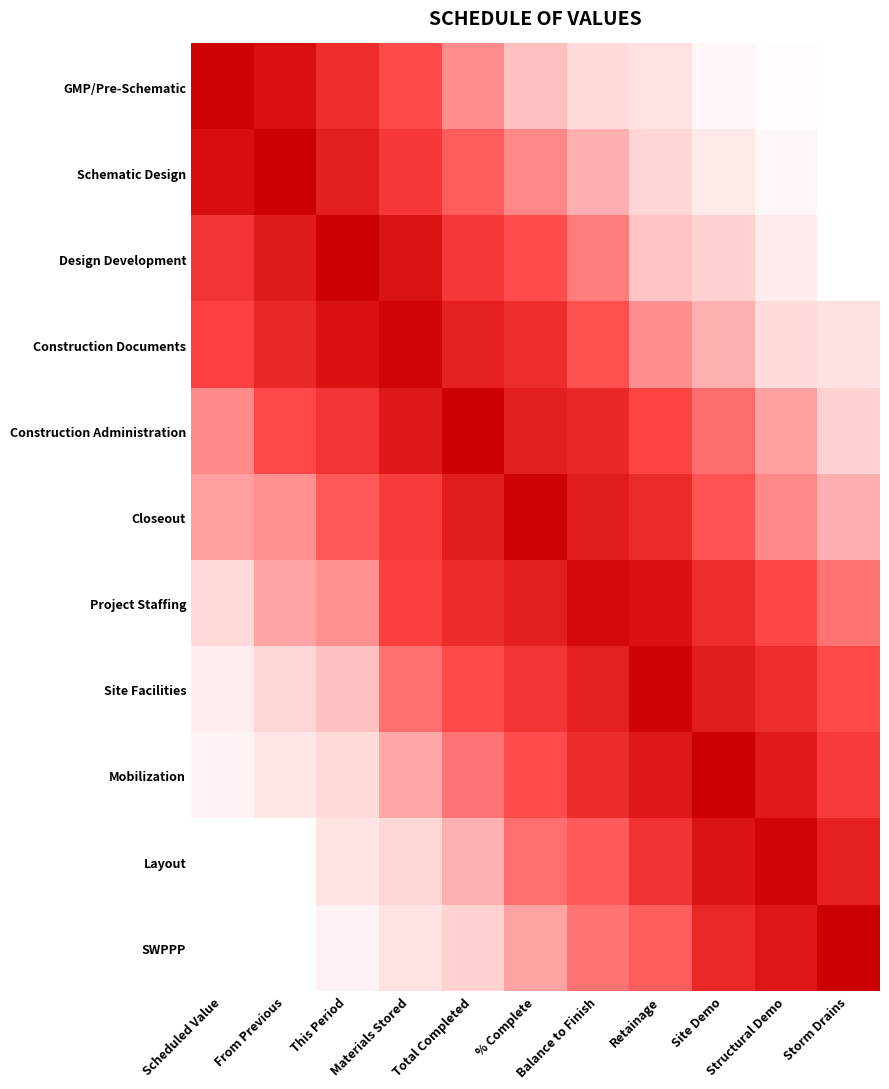

Reading left to right, extract all data points from this chart.

GMP/Pre-Schematic: Scheduled Value=1.0	From Previous=0.9	This Period=0.8	Materials Stored=0.6	Total Completed=0.5	% Complete=0.4	Balance to Finish=0.2	Retainage=0.2	Site Demo=0.1	Structural Demo=0.0	Storm Drains=0.0
Schematic Design: Scheduled Value=0.9	From Previous=1.0	This Period=0.9	Materials Stored=0.7	Total Completed=0.6	% Complete=0.5	Balance to Finish=0.4	Retainage=0.3	Site Demo=0.1	Structural Demo=0.1	Storm Drains=0.0
Design Development: Scheduled Value=0.7	From Previous=0.9	This Period=1.0	Materials Stored=0.9	Total Completed=0.7	% Complete=0.6	Balance to Finish=0.5	Retainage=0.4	Site Demo=0.3	Structural Demo=0.1	Storm Drains=0.0
Construction Documents: Scheduled Value=0.7	From Previous=0.8	This Period=0.9	Materials Stored=1.0	Total Completed=0.8	% Complete=0.8	Balance to Finish=0.6	Retainage=0.5	Site Demo=0.4	Structural Demo=0.2	Storm Drains=0.2
Construction Administration: Scheduled Value=0.5	From Previous=0.7	This Period=0.7	Materials Stored=0.9	Total Completed=1.0	% Complete=0.8	Balance to Finish=0.8	Retainage=0.7	Site Demo=0.6	Structural Demo=0.4	Storm Drains=0.3
Closeout: Scheduled Value=0.4	From Previous=0.5	This Period=0.6	Materials Stored=0.7	Total Completed=0.9	% Complete=1.0	Balance to Finish=0.9	Retainage=0.8	Site Demo=0.6	Structural Demo=0.5	Storm Drains=0.4
Project Staffing: Scheduled Value=0.2	From Previous=0.4	This Period=0.5	Materials Stored=0.7	Total Completed=0.8	% Complete=0.8	Balance to Finish=1.0	Retainage=0.9	Site Demo=0.8	Structural Demo=0.7	Storm Drains=0.5
Site Facilities: Scheduled Value=0.1	From Previous=0.3	This Period=0.4	Materials Stored=0.6	Total Completed=0.7	% Complete=0.7	Balance to Finish=0.8	Retainage=1.0	Site Demo=0.9	Structural Demo=0.8	Storm Drains=0.7
Mobilization: Scheduled Value=0.1	From Previous=0.2	This Period=0.2	Materials Stored=0.4	Total Completed=0.5	% Complete=0.6	Balance to Finish=0.8	Retainage=0.9	Site Demo=1.0	Structural Demo=0.9	Storm Drains=0.7
Layout: Scheduled Value=0.0	From Previous=0.0	This Period=0.2	Materials Stored=0.3	Total Completed=0.4	% Complete=0.6	Balance to Finish=0.6	Retainage=0.8	Site Demo=0.9	Structural Demo=1.0	Storm Drains=0.8
SWPPP: Scheduled Value=0.0	From Previous=0.0	This Period=0.1	Materials Stored=0.2	Total Completed=0.3	% Complete=0.4	Balance to Finish=0.6	Retainage=0.6	Site Demo=0.8	Structural Demo=0.9	Storm Drains=1.0